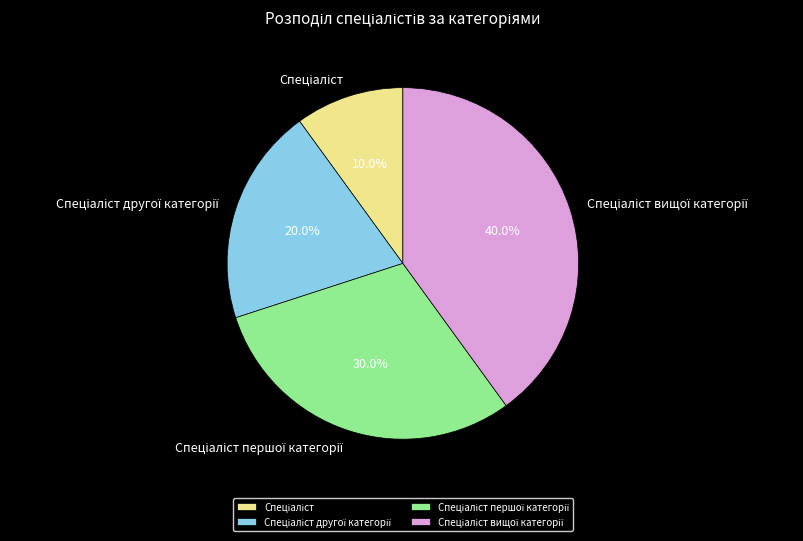

Is there any slice that represents more than half of the pie?

No